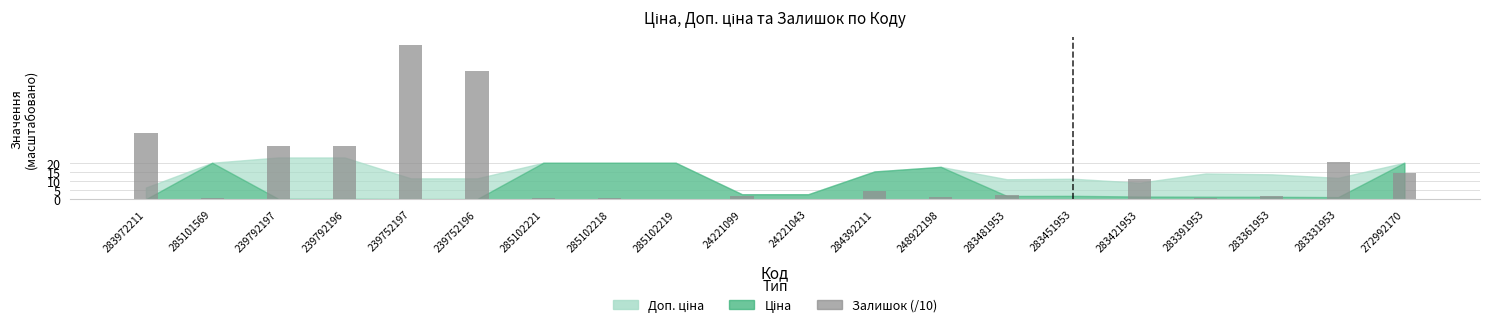

At which label is the value closest to 42?

283972211